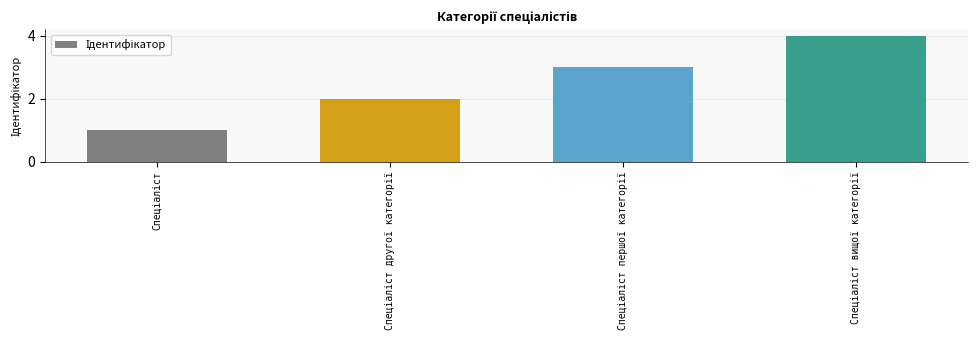

What is the difference between the second highest and second lowest values?

1